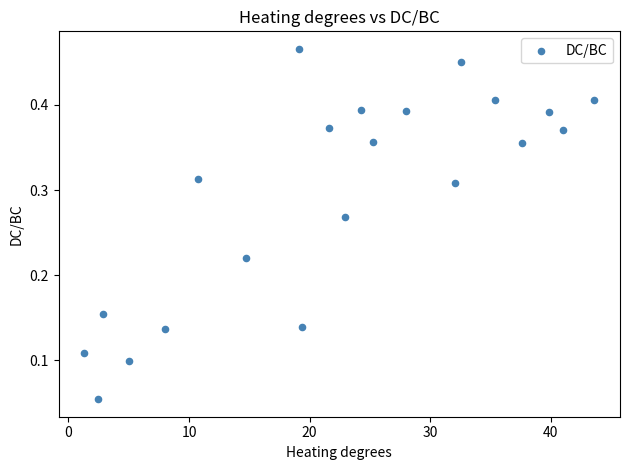

How many data points are displayed?

21